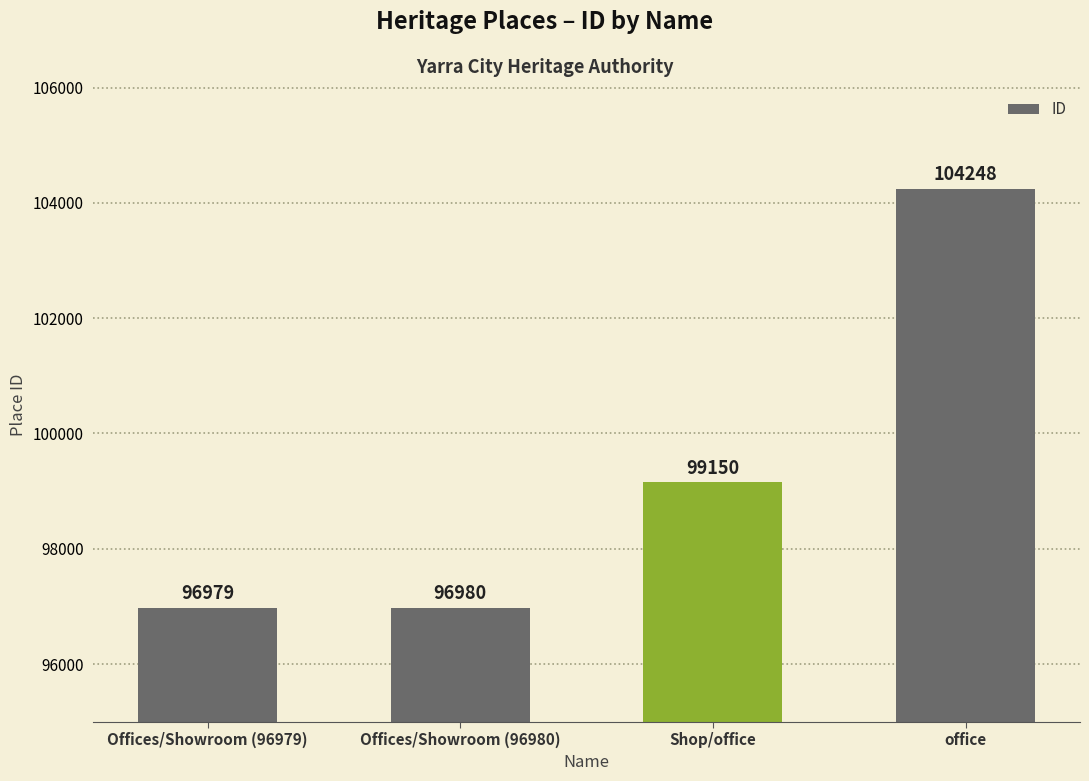

Reading left to right, list all the values displayed in this chart.

Offices/Showroom (96979)=96979	Offices/Showroom (96980)=96980	Shop/office=99150	office=104248